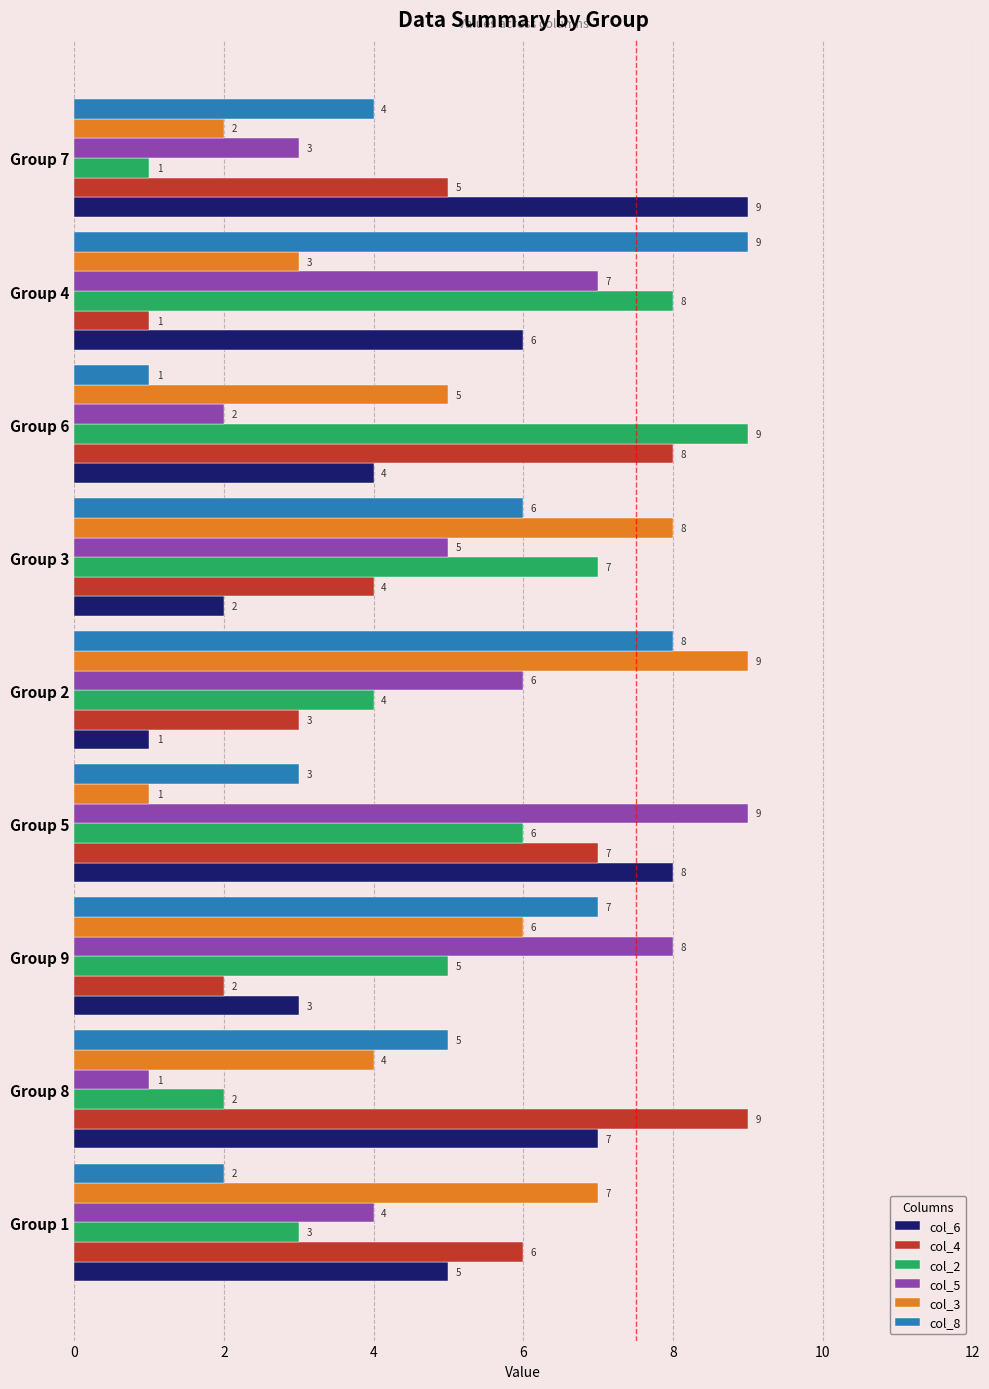

Which category has the highest value in the col_6 series?

Group 7